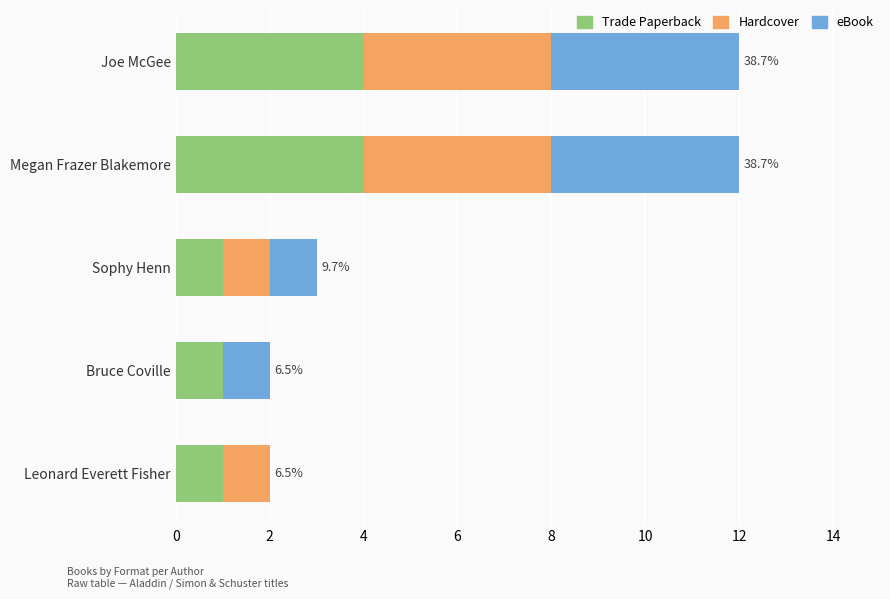

What is the total value across all series at Sophy Henn?

3